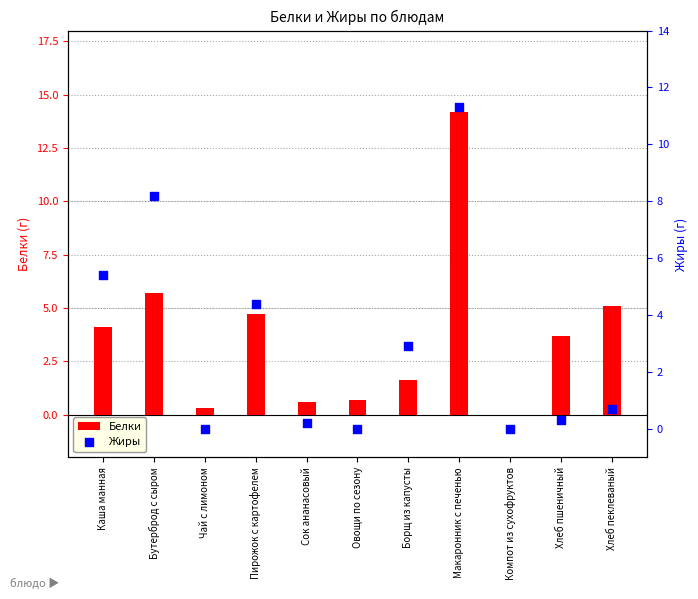

What is the total value across all series at Каша манная?

9.5